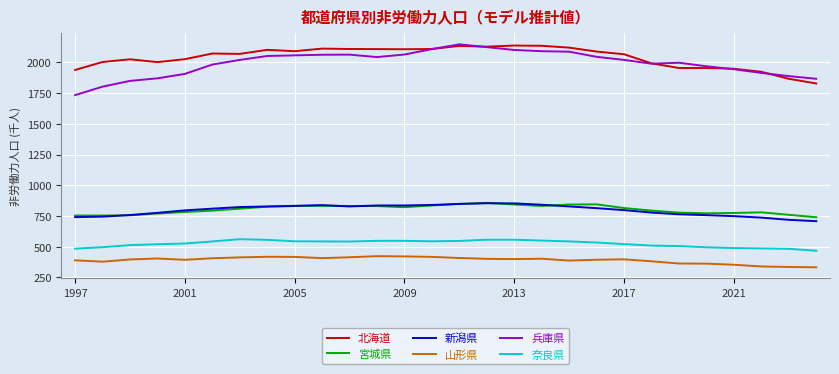

What is the maximum value for 新潟県?

853